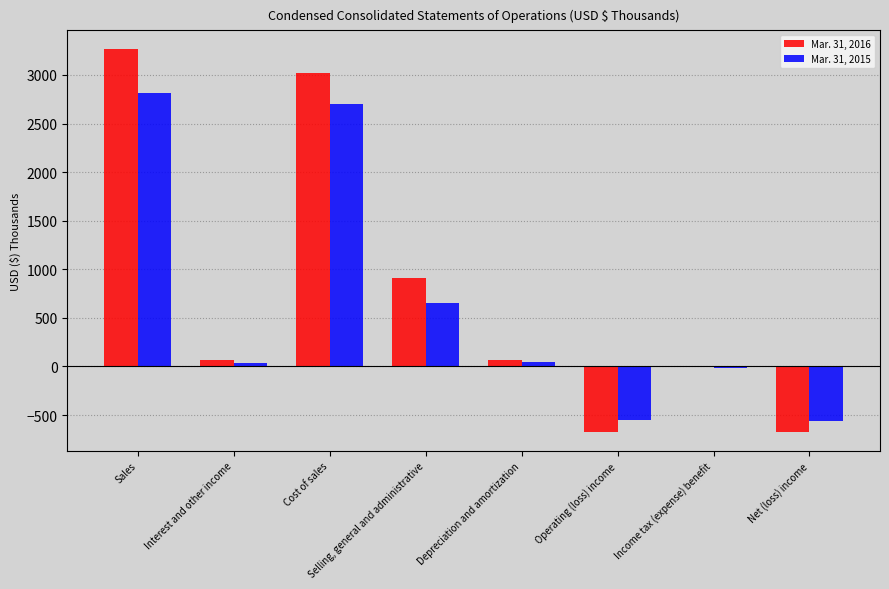

True or false: Mar. 31, 2016 has a value of -371 at Net (loss) income.

False